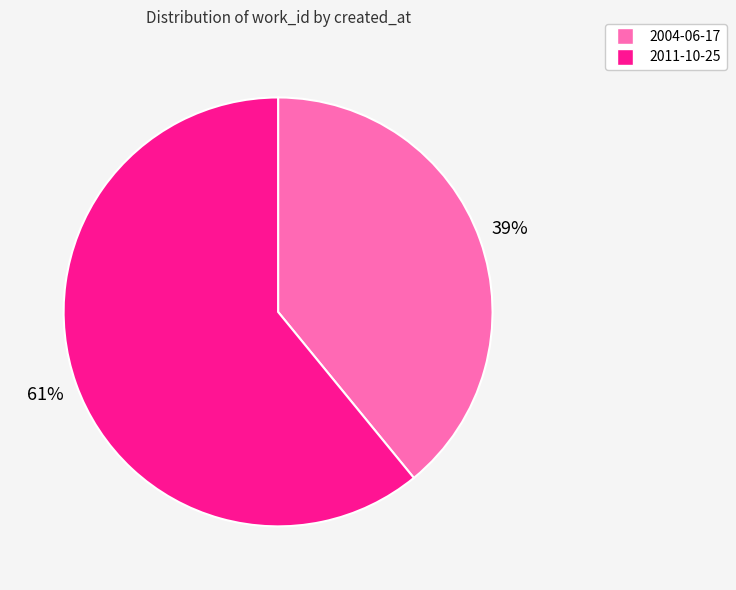

To the nearest percent, what is the difference between the largest and smallest slice percentages?

22%